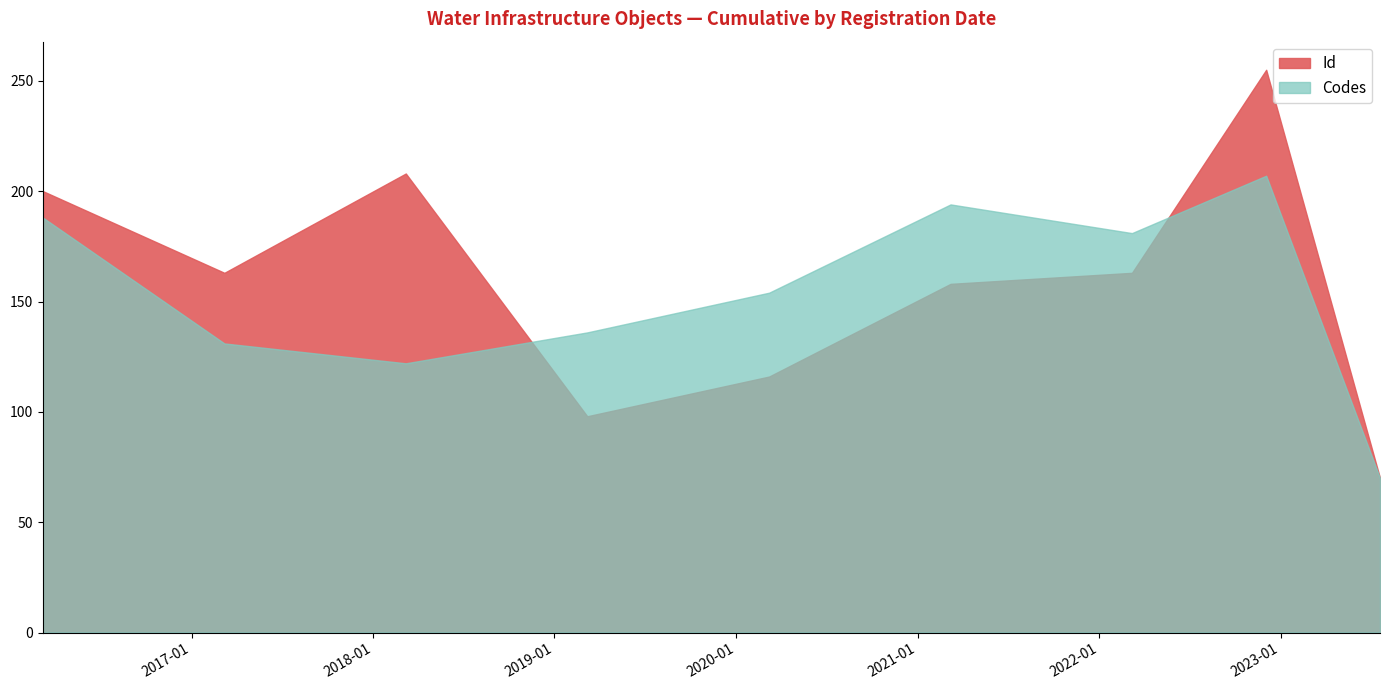

The Codes series shows 21 at 9. True or false?

False